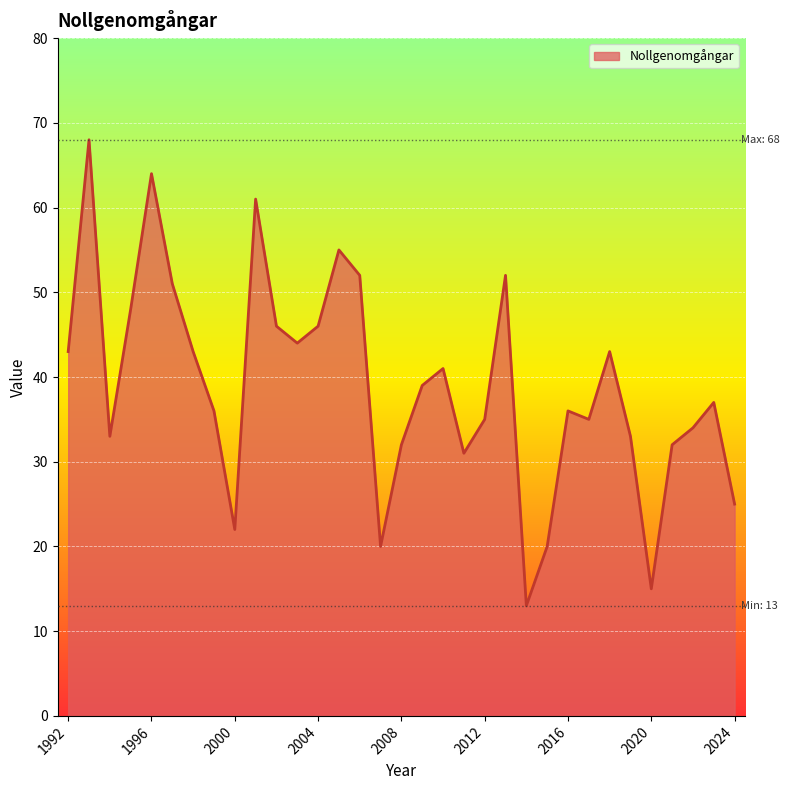

True or false: the data has more than 2 interior local peaks.

True